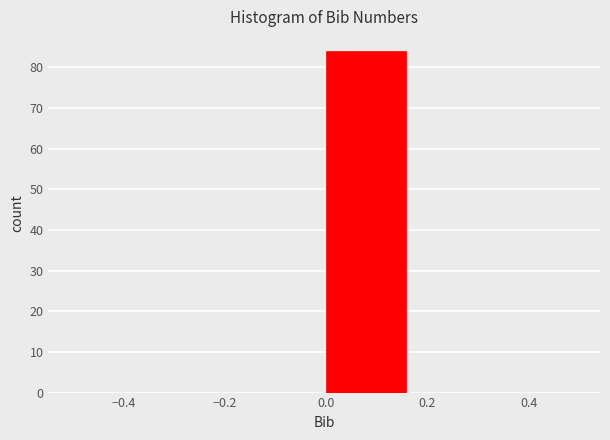

What is the height of the bar covering 0.00 to 0.16 on the x-axis? Neither the bar edges nor the heights are printed on the chart, so give them approximately, as read against the axes.

84